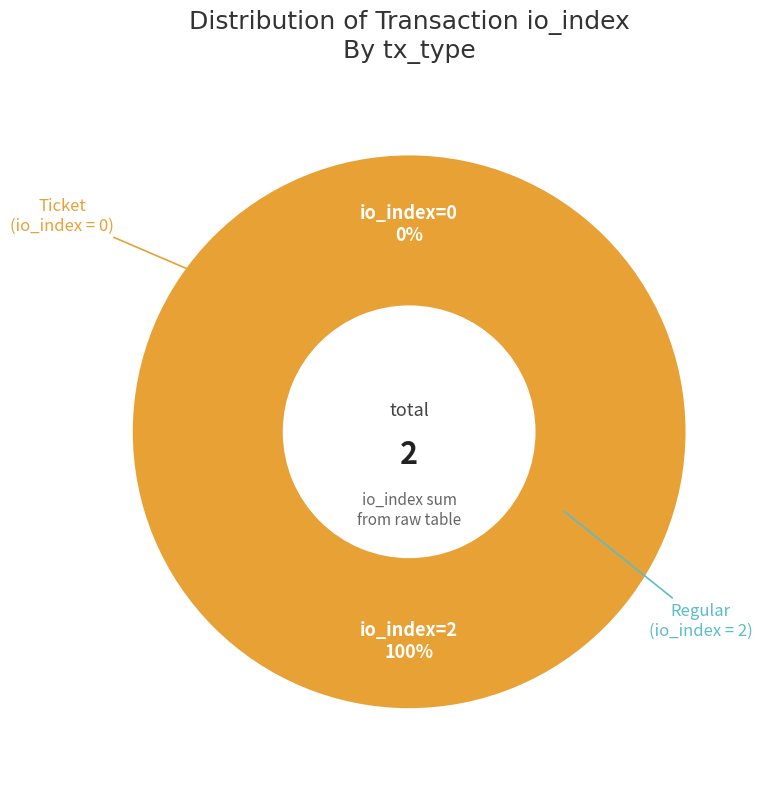

Combined, what portion of the pie is Ticket (io_index=0) and Regular (io_index=2)?

100.0%